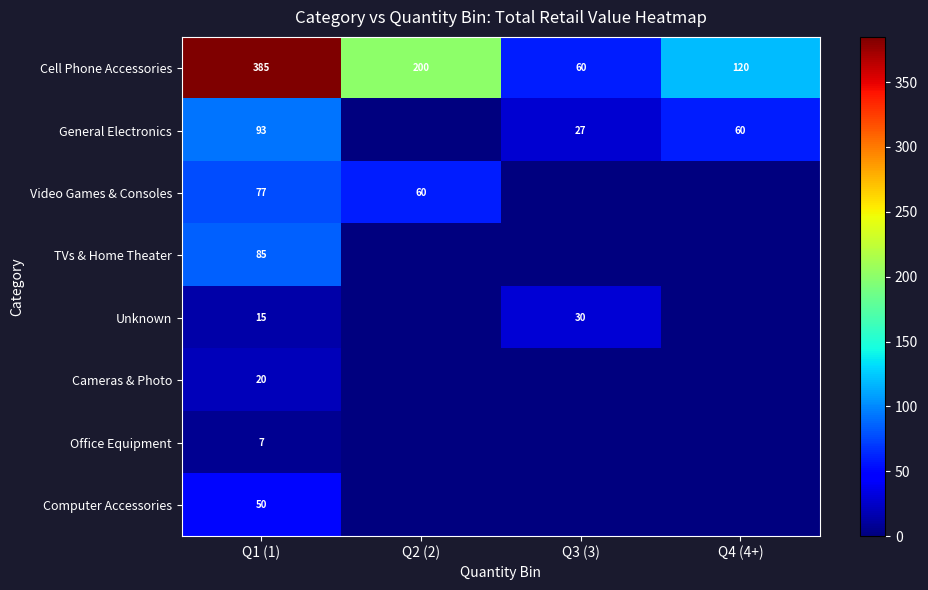

What is the difference between the Cell Phone Accessories values at Q3 (3) and Q1 (1)?

325